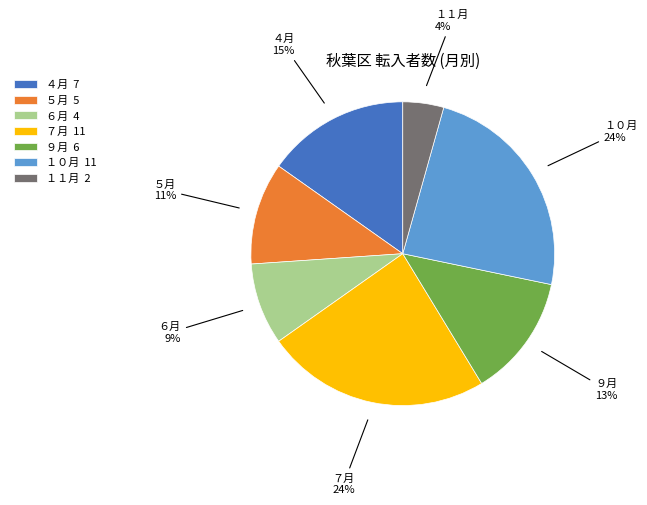

Which has a higher value, ４月 7 or １０月 11?

１０月 11